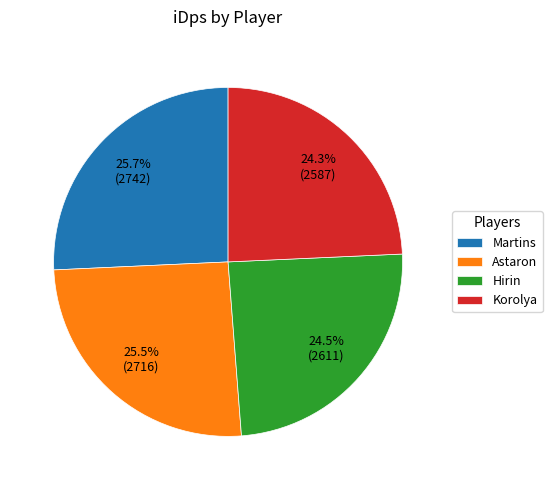

Is it true that Martins is 18% of the pie?

False